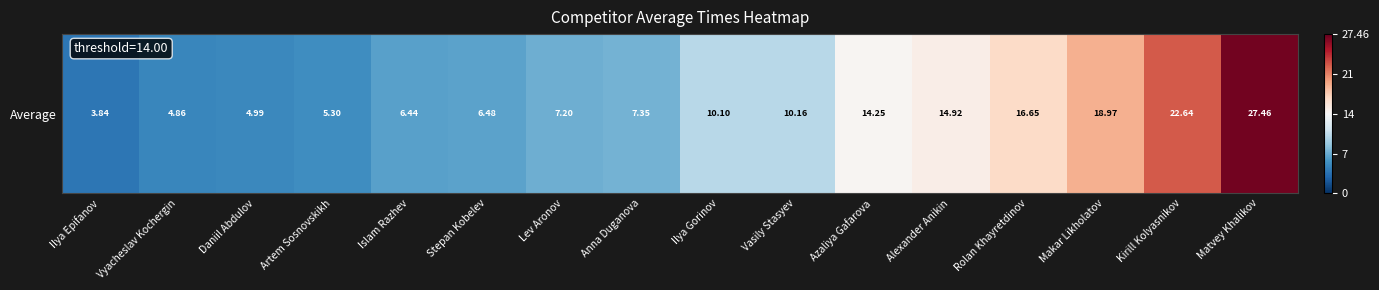

Is it true that the value at Artem Sosnovskikh is 1.9?

False